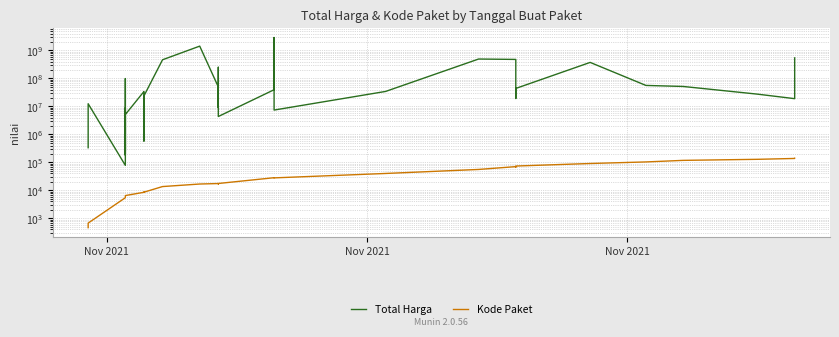

True or false: Kode Paket has more than 2 interior local peaks.

True